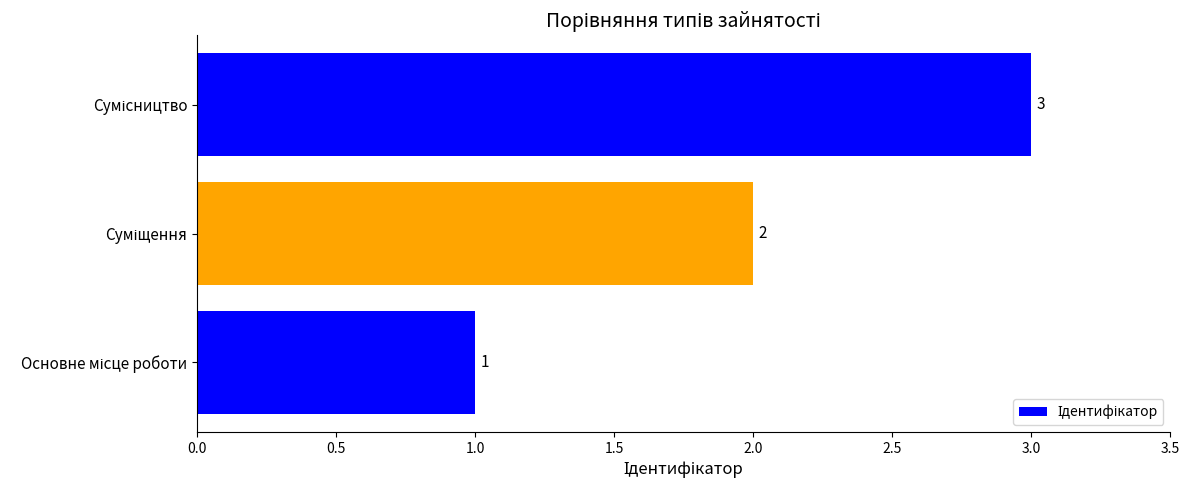

How many values are between 1 and 3?

3